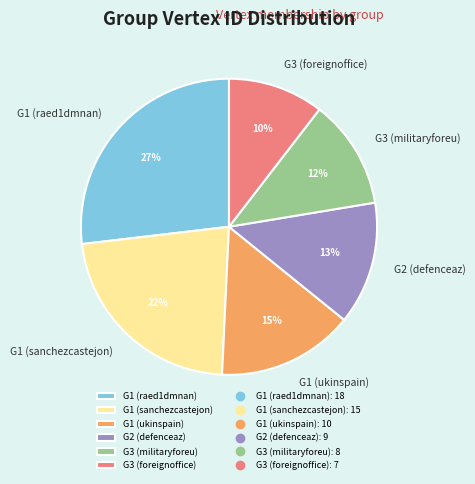

Which slice is the largest?

G1 (raed1dmnan)